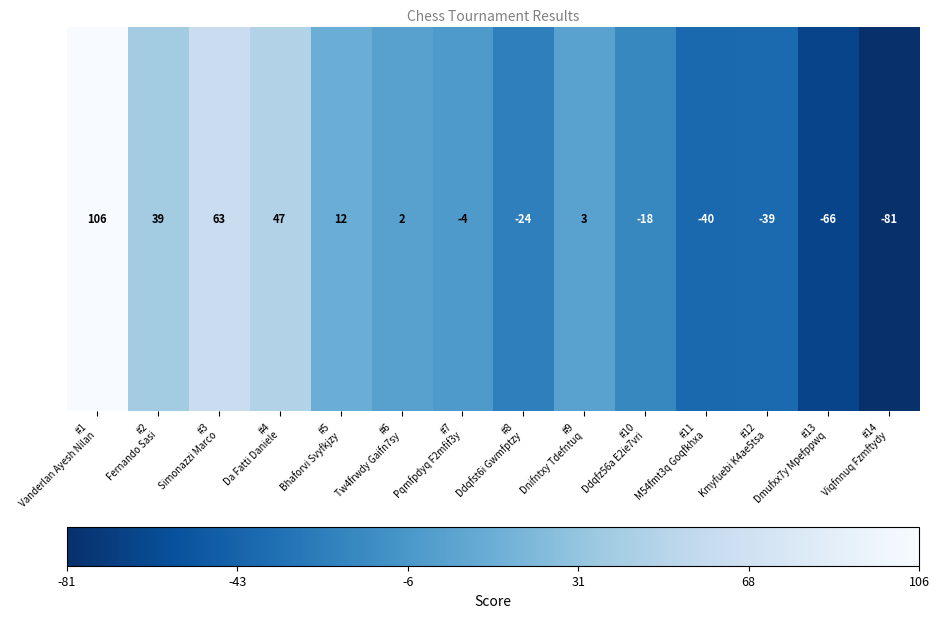

Rank the categories by value from highest to lowest.

#1
Vanderlan Ayesh Nilan, #3
Simonazzi Marco, #4
Da Fatti Daniele, #2
Fernando Sasi, #5
Bhaforvi Svyfkjzy, #9
Dnifntxy Tdefntuq, #6
Tw4frwdy Gaifn7sy, #7
Pqmfpdyq F2mfif3y, #10
Ddqfz56a E2ie7vri, #8
Ddqfst6i Gwmfptzy, #12
Kmyfuebi K4ae5tsa, #11
M54fmt3q Goqfkhxa, #13
Dmufxx7y Mpefppwq, #14
Viqfnnuq Fzmftydy